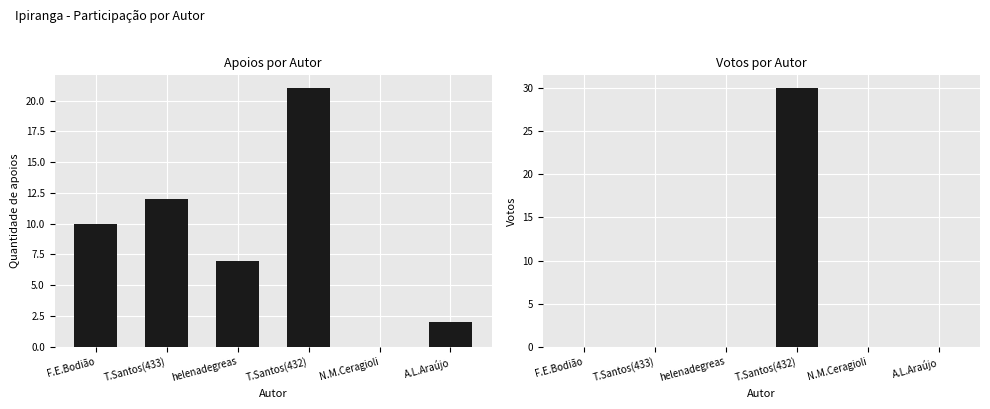

At which label does Quantidade de apoios first exceed 10?

T.Santos(433)